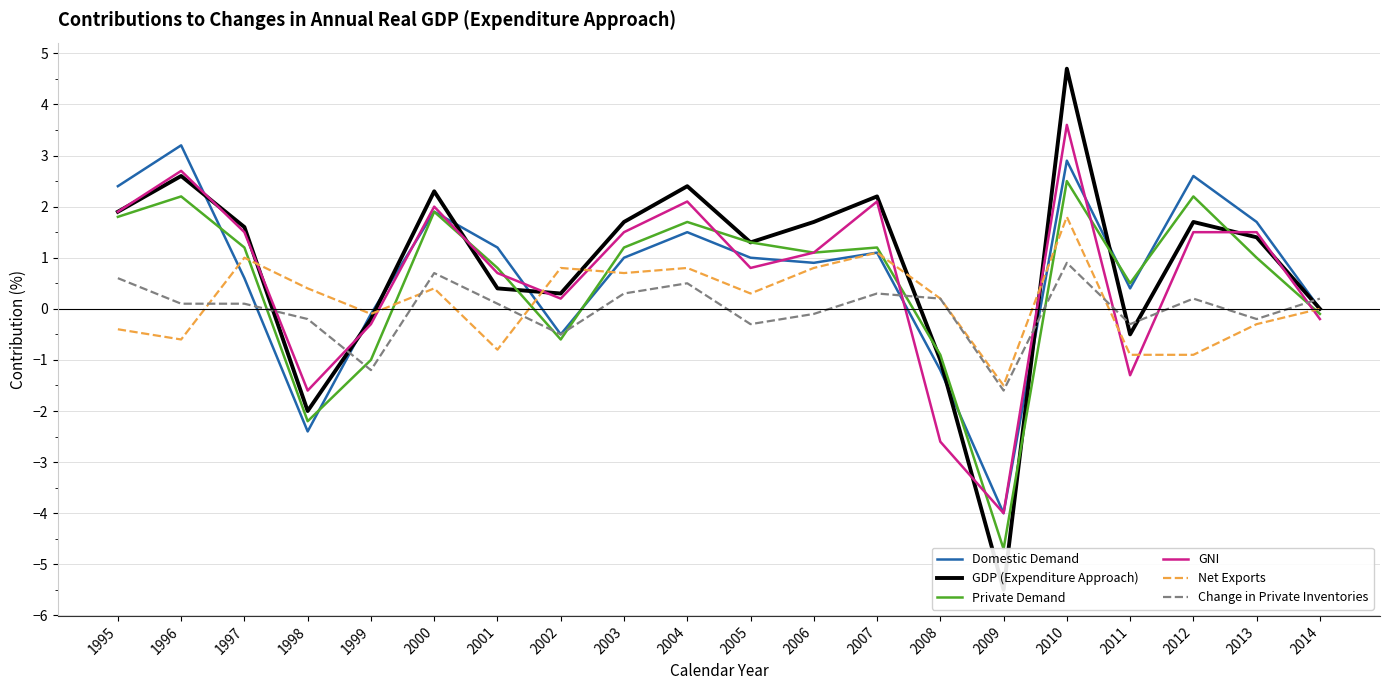

What are all the series names shown in the legend?

DomesticDemand, GDP(ExpenditureApproach), PrivateDemand, GNI, Net Exports, ChangeinPrivateInventories